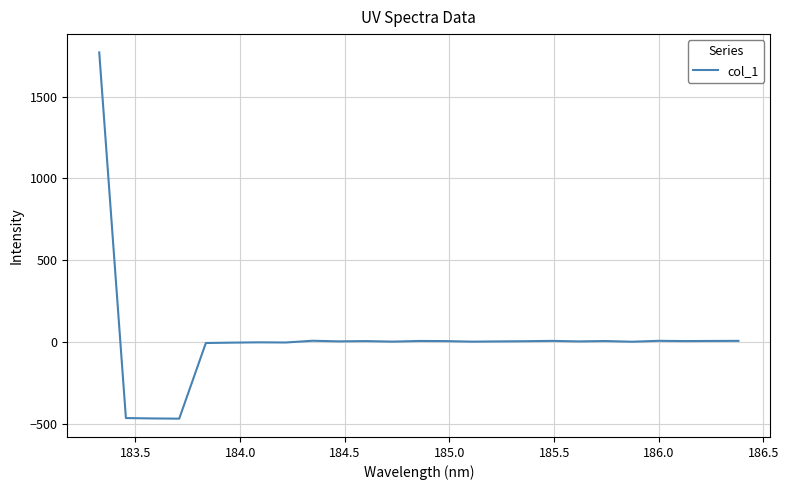

What is the greatest value displayed?

1769.3